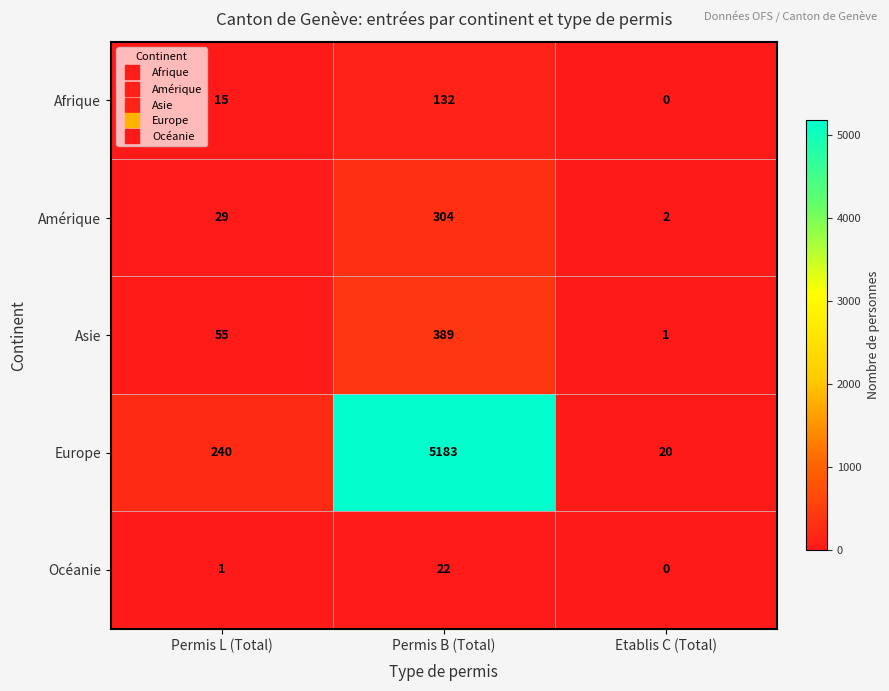

Count the Asie values in the range 1 to 389.

3